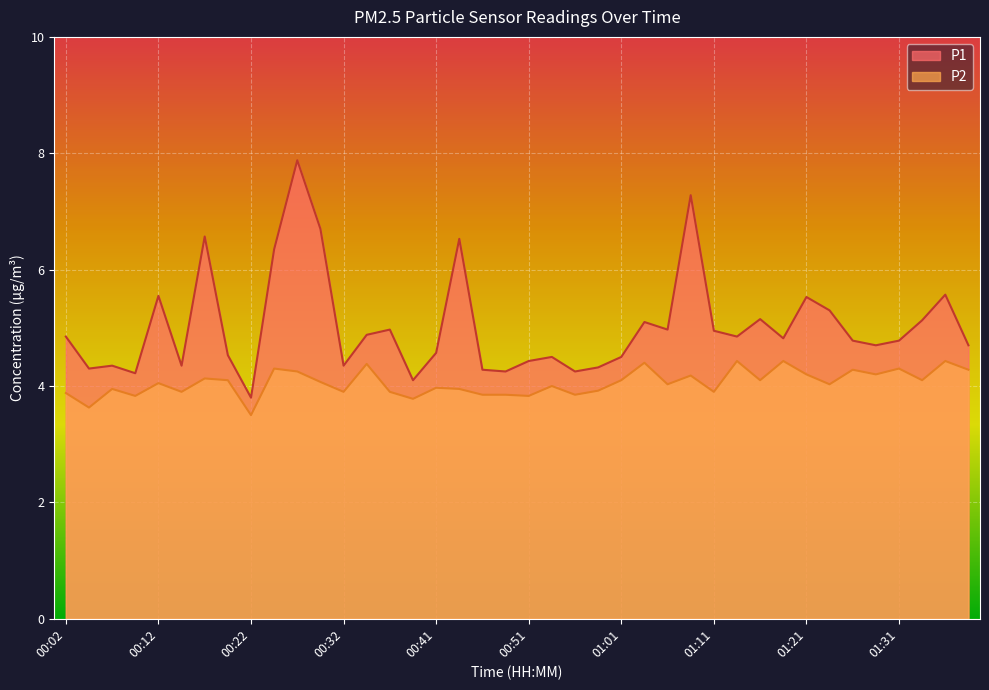

Does the chart display data point markers on the line(s)?

No